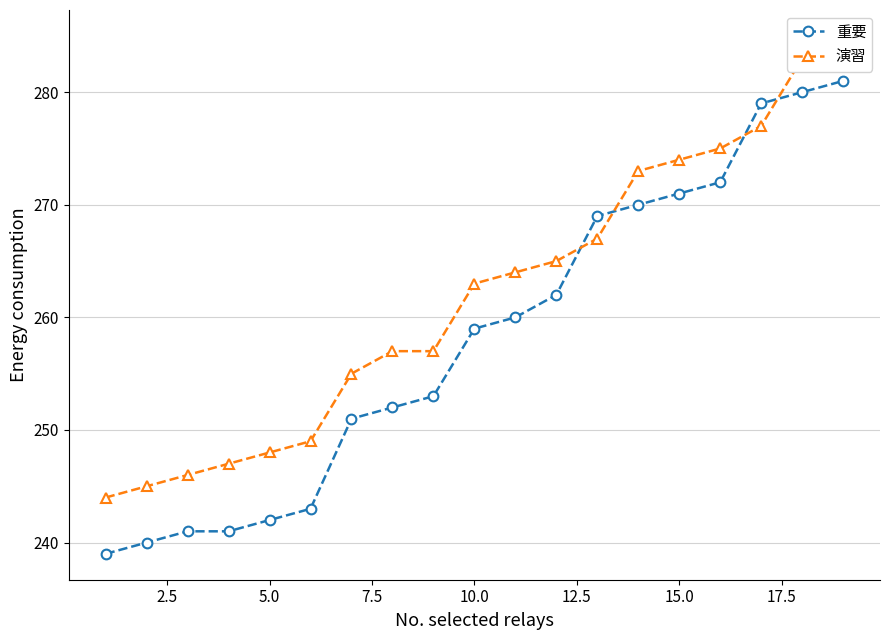

Is this an area chart (filled region under the line)?

No